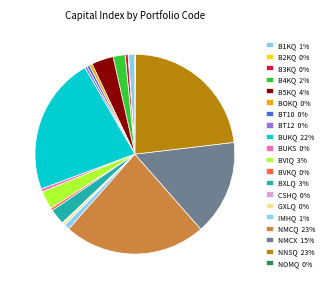

How many segments does this pie chart have?

20